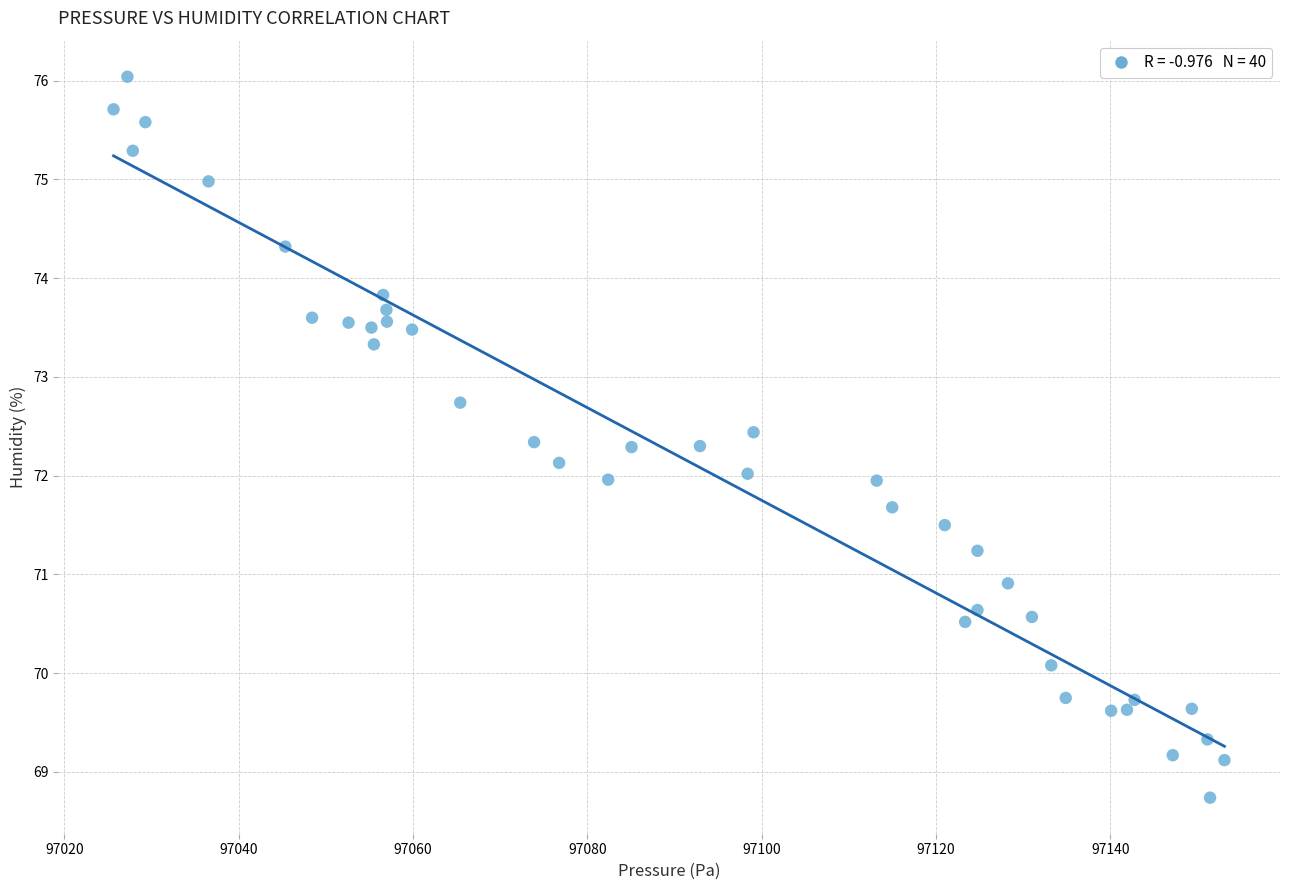

What is the range of Y values (max minus min)?

7.3